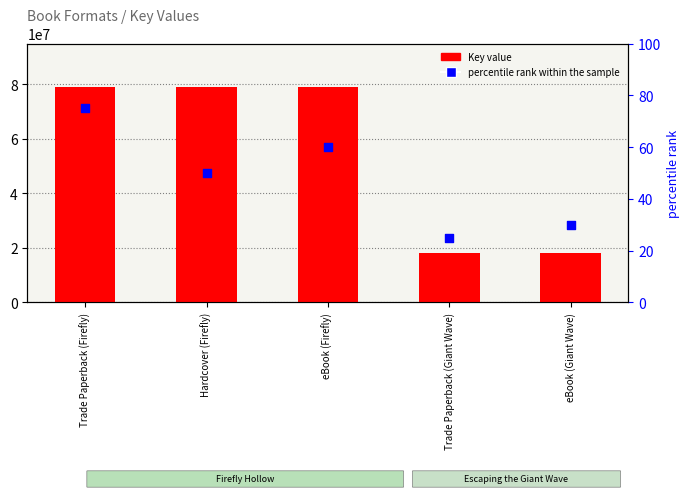

Which series reaches the minimum Y coordinate?

percentile rank within the sample